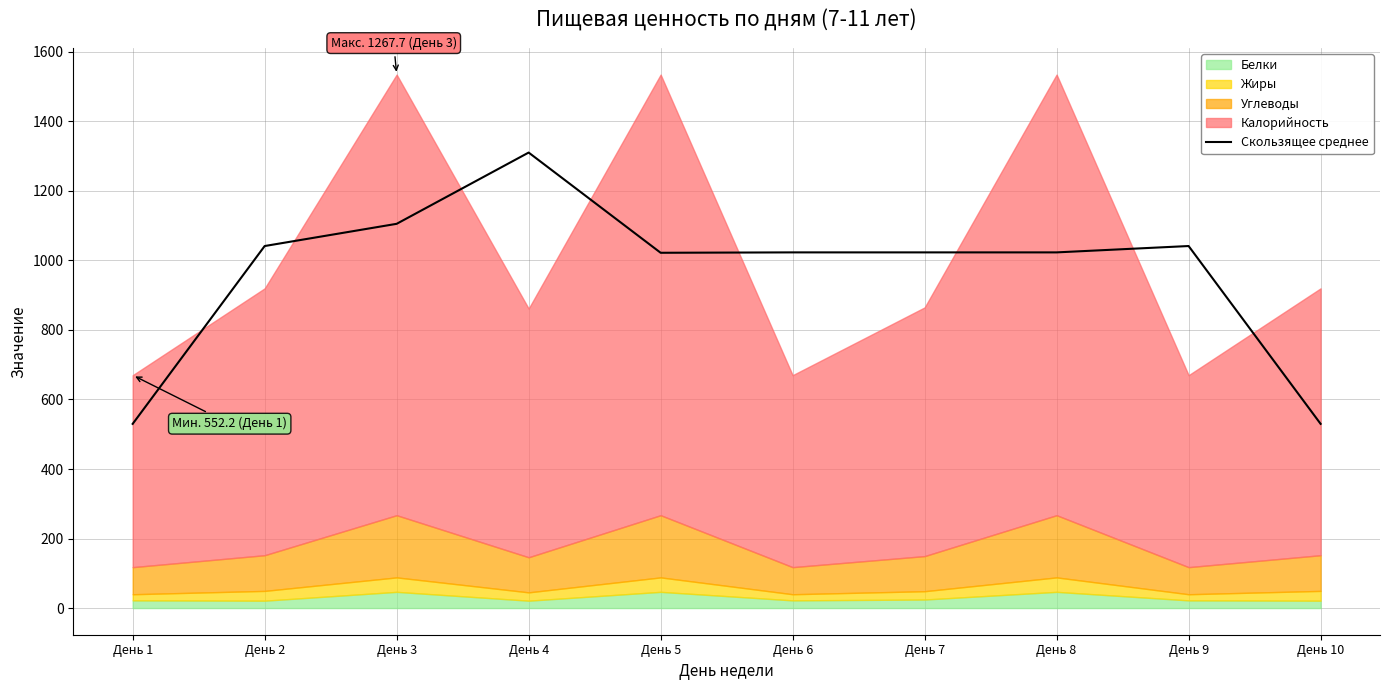

Is it true that the value at День 5 is 279.4?

False